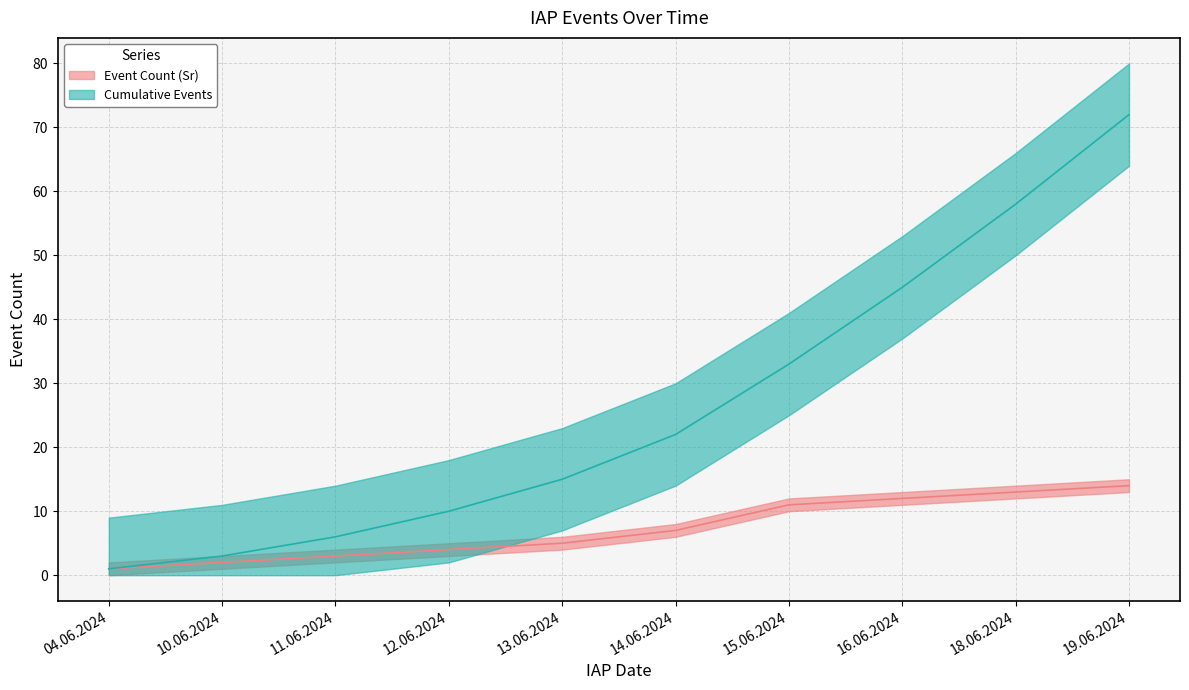

List the labels in order of Event Count (Sr) value, smallest first.

04.06.2024, 10.06.2024, 11.06.2024, 12.06.2024, 13.06.2024, 14.06.2024, 15.06.2024, 16.06.2024, 18.06.2024, 19.06.2024